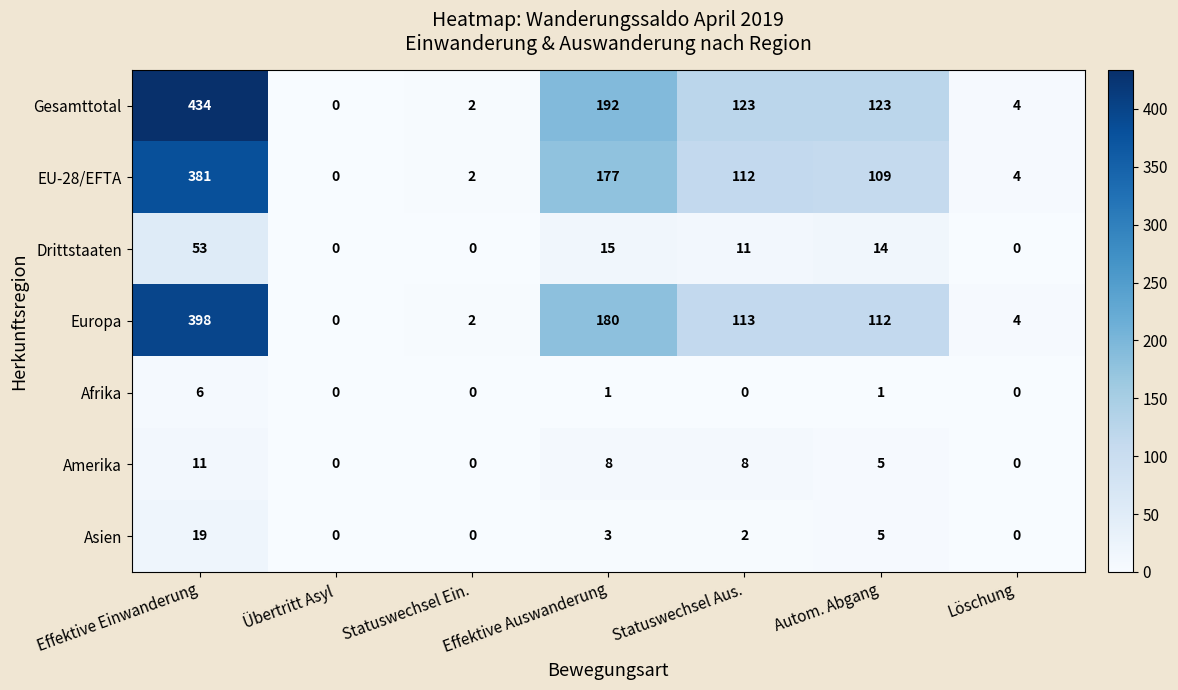

What is the difference between the second highest and second lowest values in the Gesamttotal series?

190